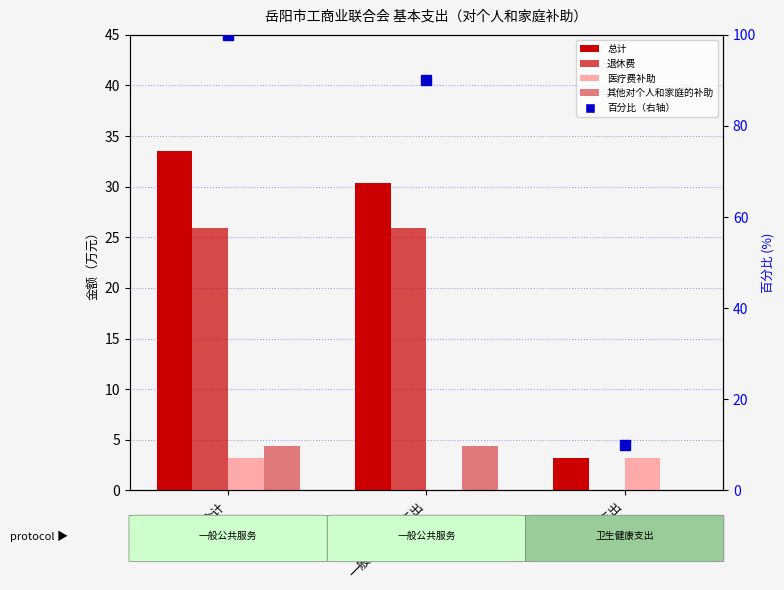

How many values in the 退休费 series exceed 25?

2